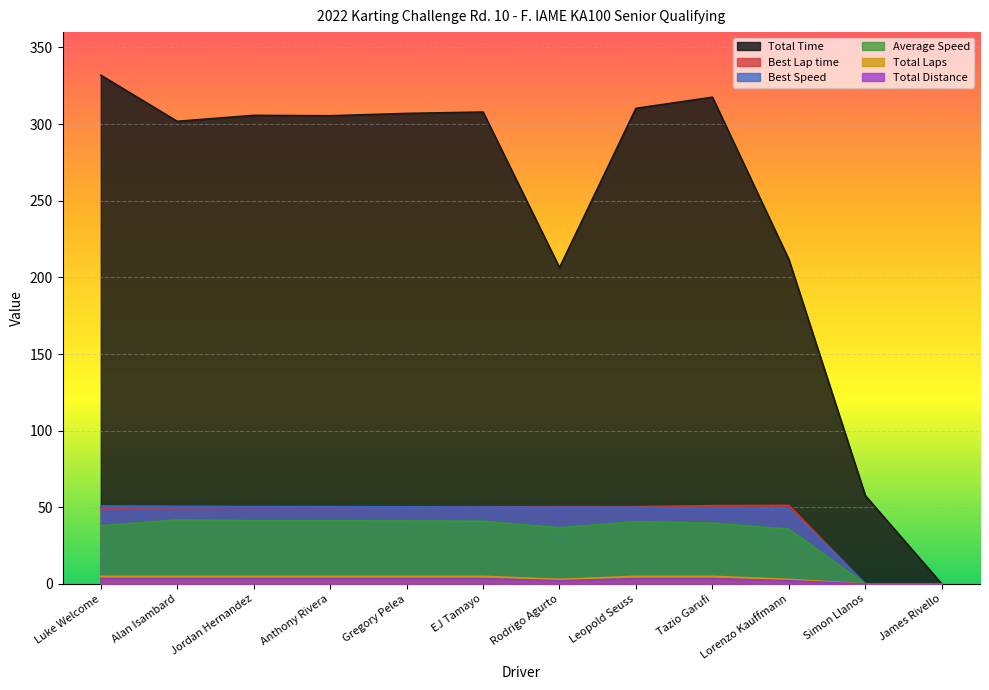

Is the value of Total Laps at Lorenzo Kauffmann greater than the value of Total Distance at Simon Llanos?

Yes